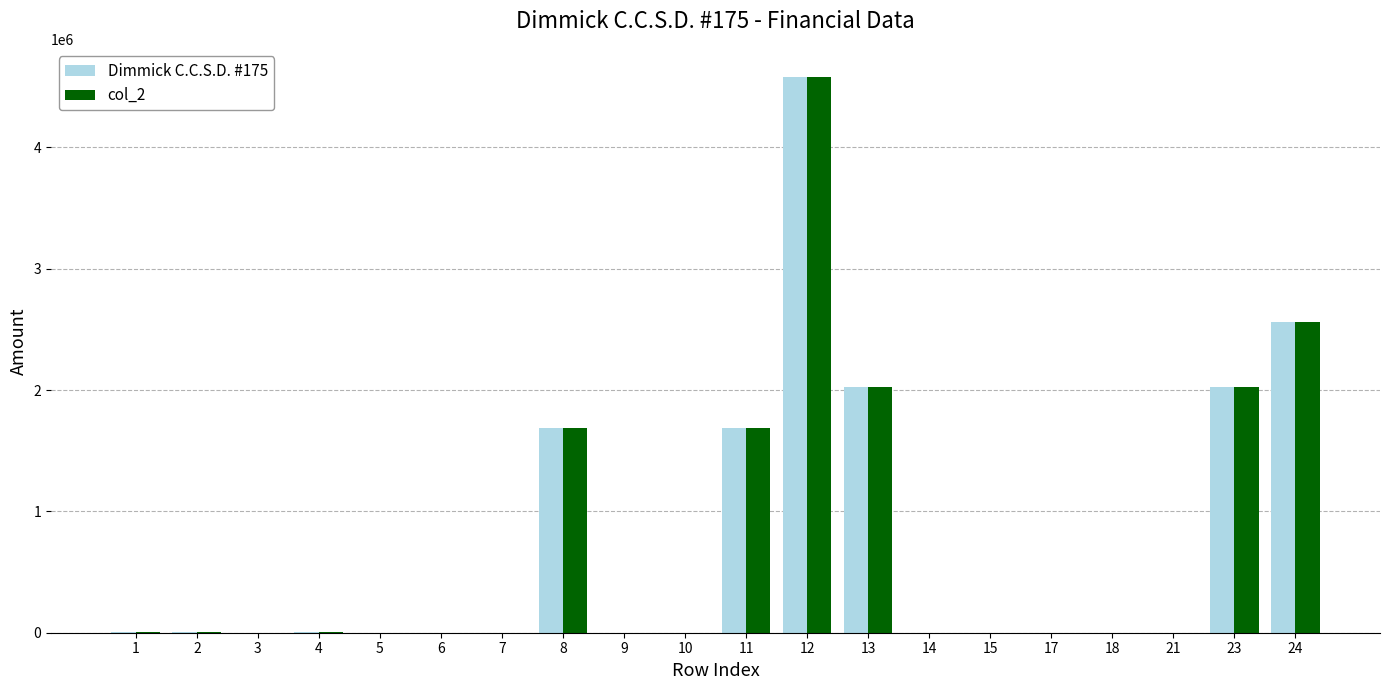

True or false: Dimmick C.C.S.D. #175 has a value of 4584064 at 12.

True